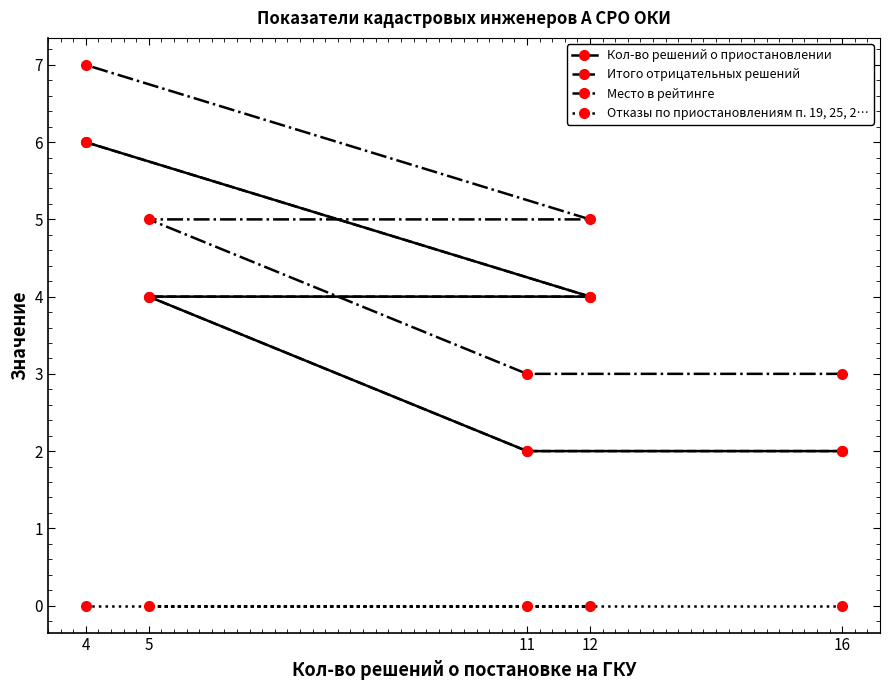

True or false: Итого отрицательных решений has a value of 2 at 16.

True